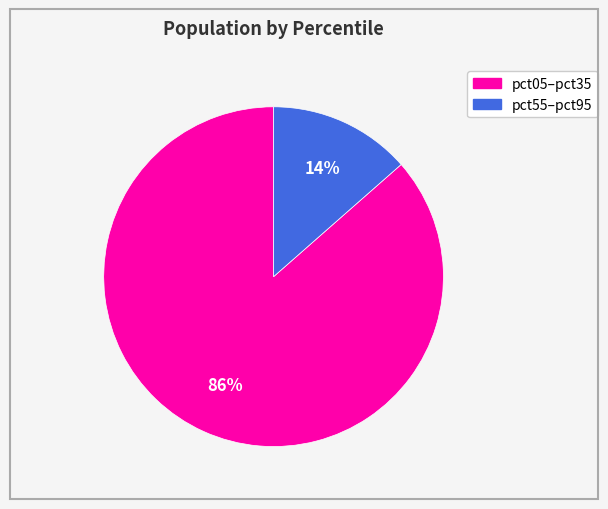

To the nearest percent, what is the average slice percentage?

50%